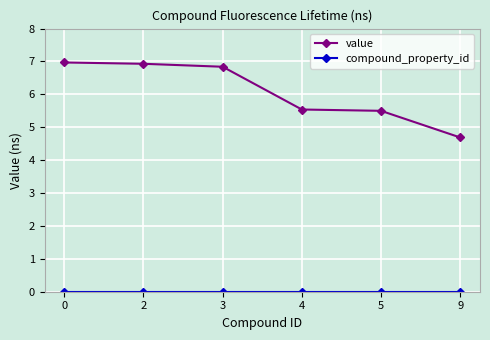

What is the approximate value of value at 3?

6.8